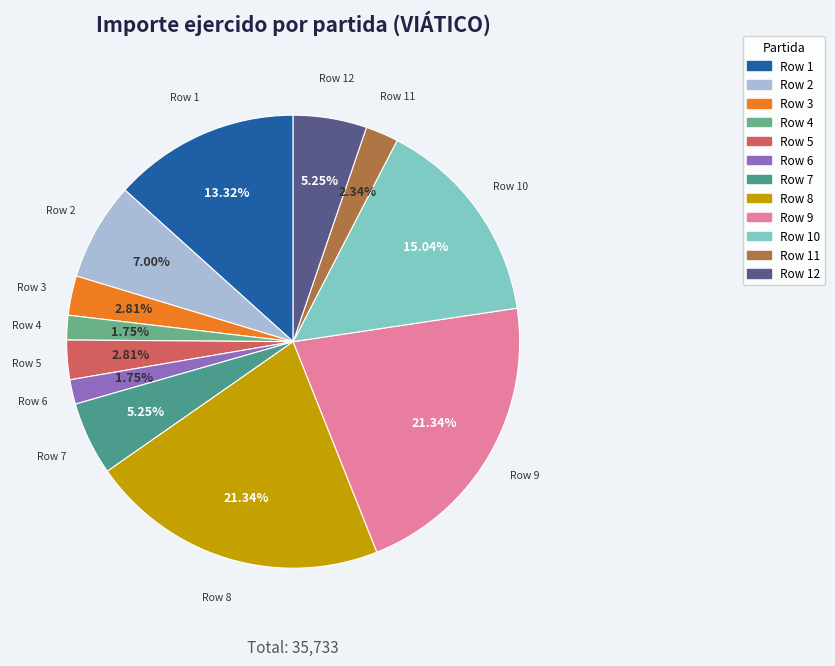

Rank the categories by value from highest to lowest.

Row 8, Row 9, Row 10, Row 1, Row 2, Row 7, Row 12, Row 3, Row 5, Row 11, Row 4, Row 6